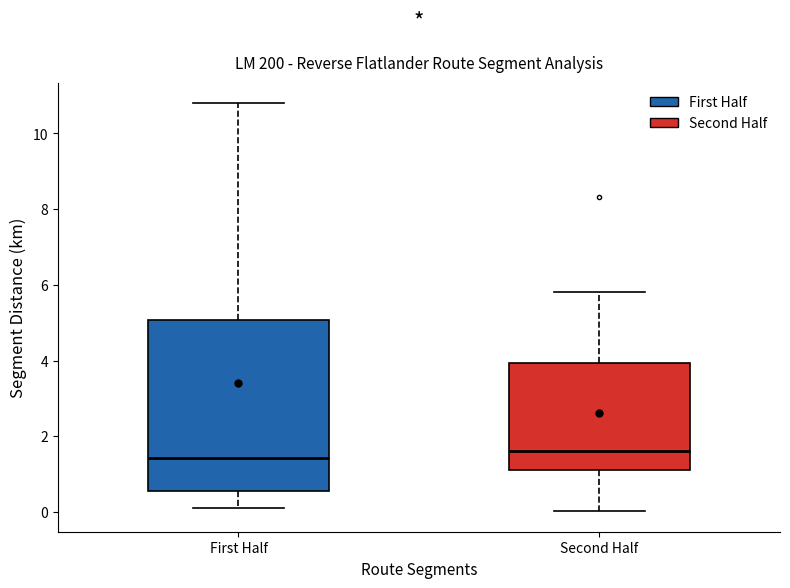

Reading left to right, transcribe this box plot: for each box, give where its median line is, the range the box spans, and where its two whiskers end, as read against the y-axis. The values are not printed on the chart, so give them approximately, as read against the axis.

First Half: median 1.4, box 0.6 to 5.0, whiskers 0.2 to 10.8
Second Half: median 1.6, box 1.2 to 4.0, whiskers 0.0 to 5.8